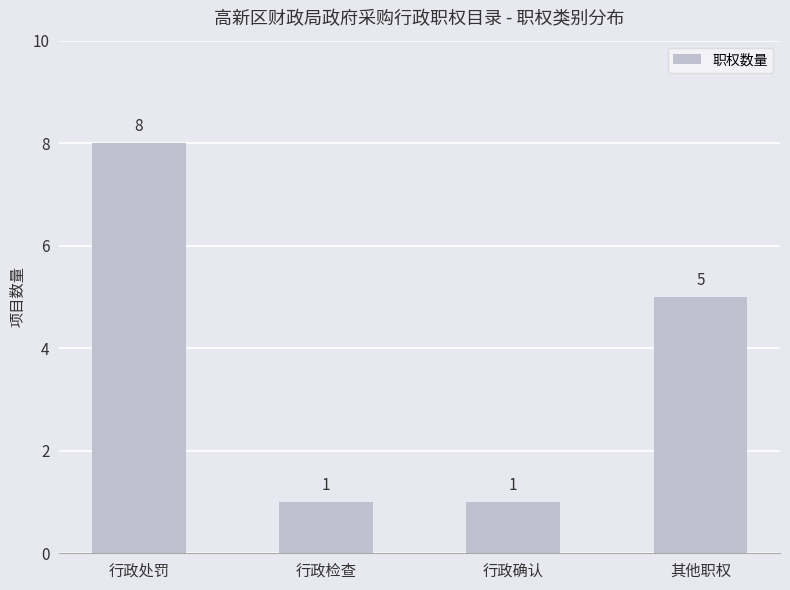

Are the bars grouped side by side (vs. stacked)?

No